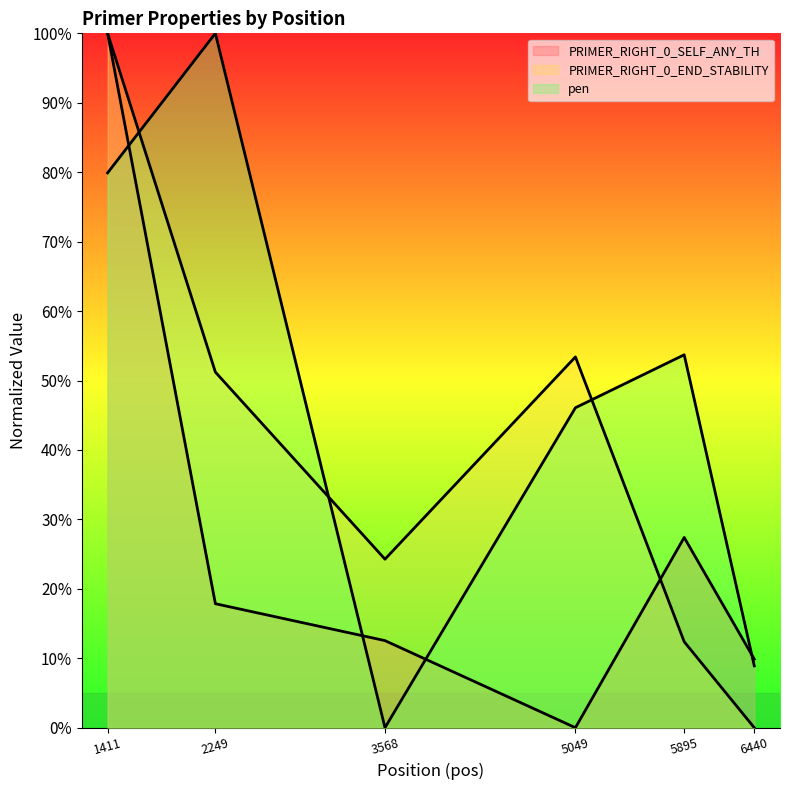

How many intersections are there between pen and PRIMER_RIGHT_0_END_STABILITY?

3